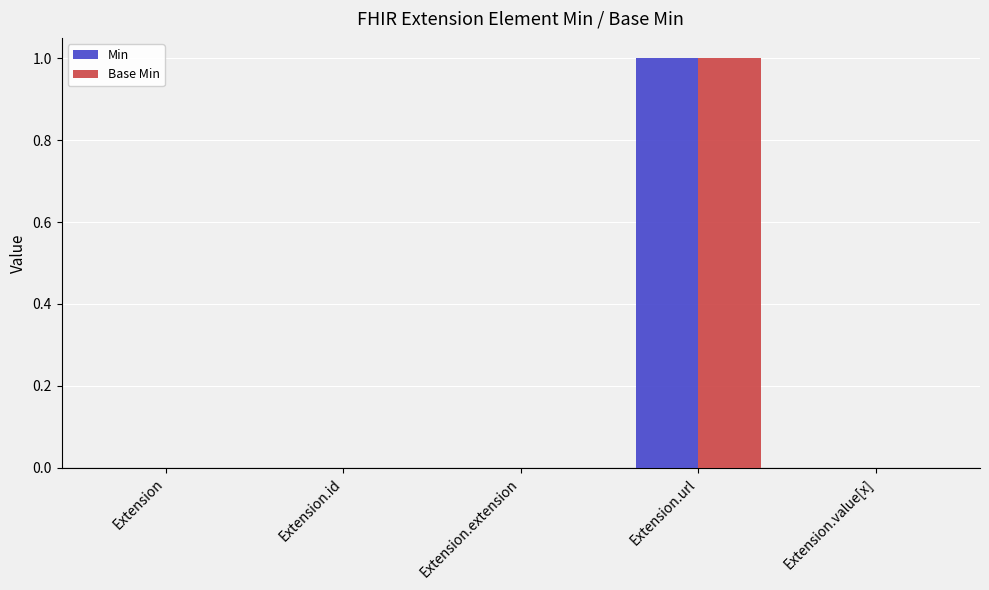

The Base Min series shows 1 at Extension.url. True or false?

True